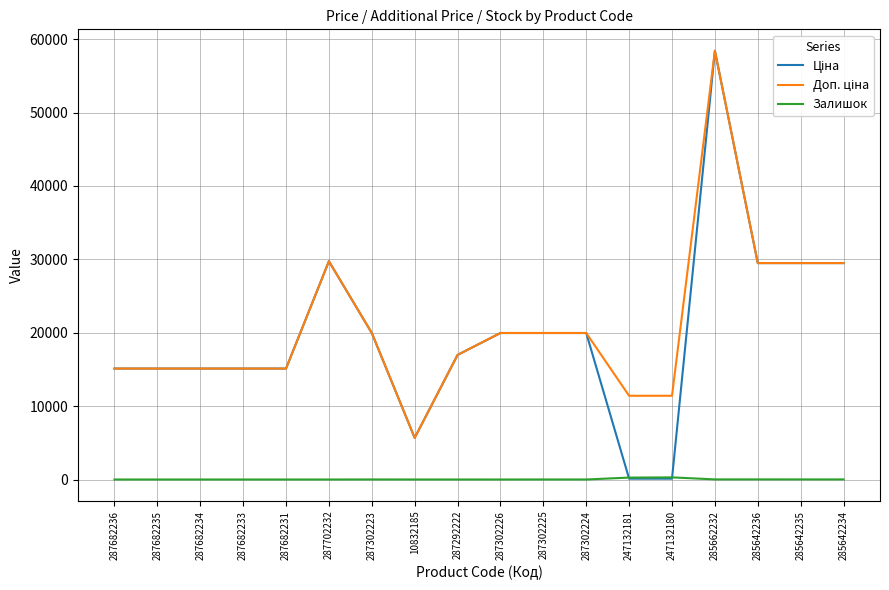

The Залишок series shows 3.0 at 287302224. True or false?

True